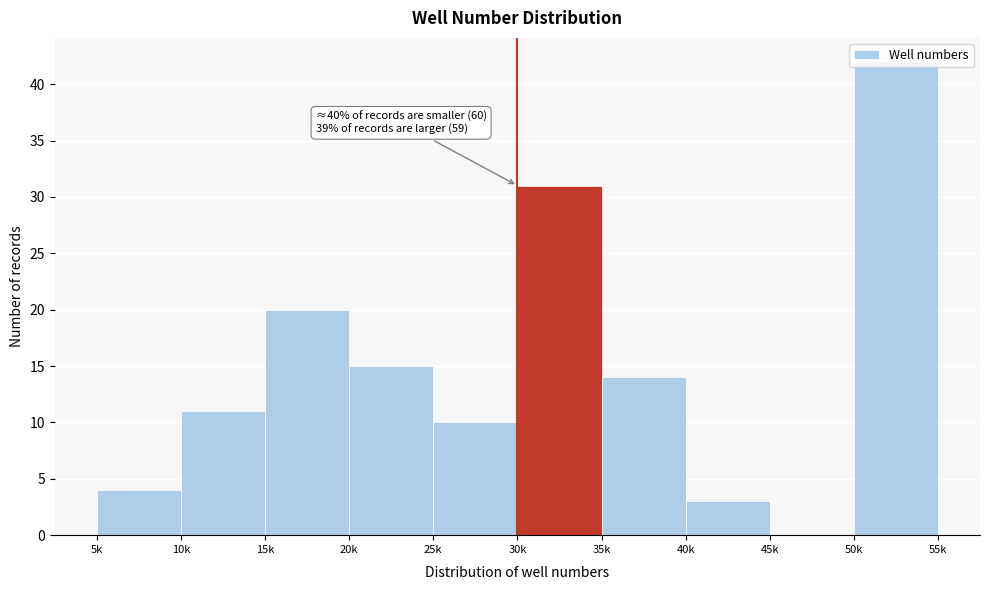

True or false: the data shows 3 at 40k.

True